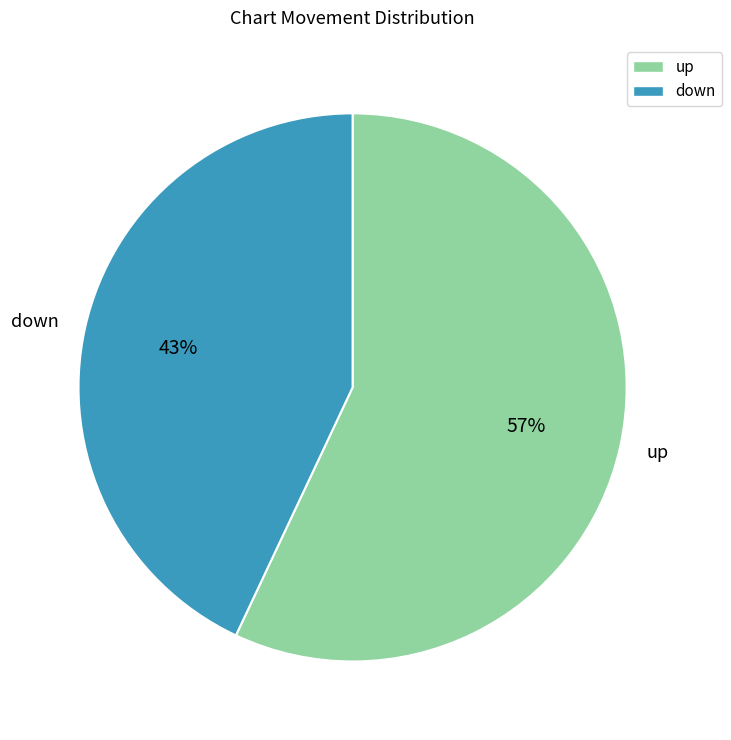

Count the number of slices in the pie.

2